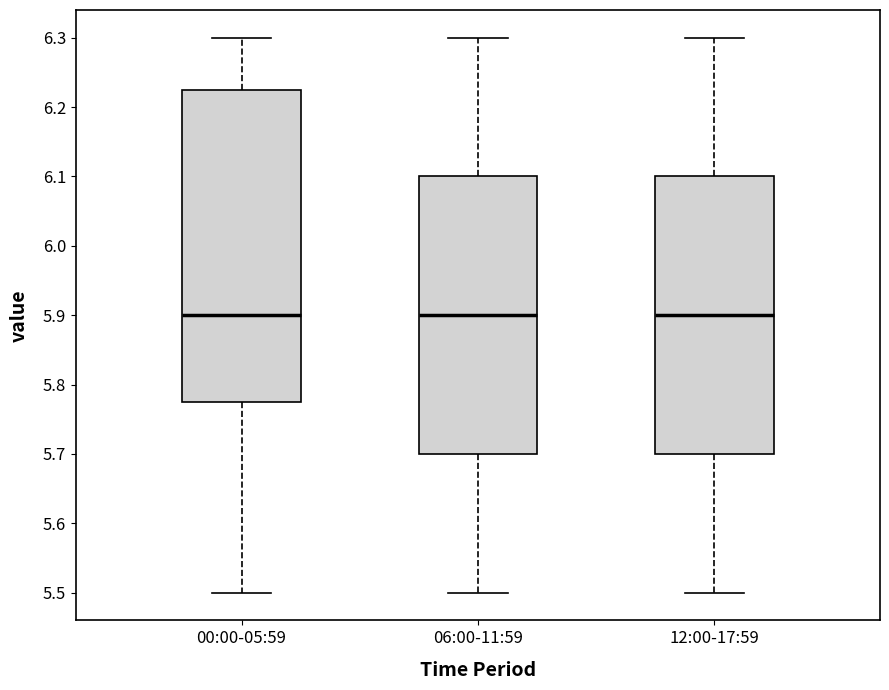

Reading left to right, transcribe this box plot: for each box, give where its median line is, the range the box spans, and where its two whiskers end, as read against the y-axis. The values are not printed on the chart, so give them approximately, as read against the axis.

00:00-05:59: median 5.90, box 5.78 to 6.23, whiskers 5.50 to 6.30
06:00-11:59: median 5.90, box 5.70 to 6.10, whiskers 5.50 to 6.30
12:00-17:59: median 5.90, box 5.70 to 6.10, whiskers 5.50 to 6.30